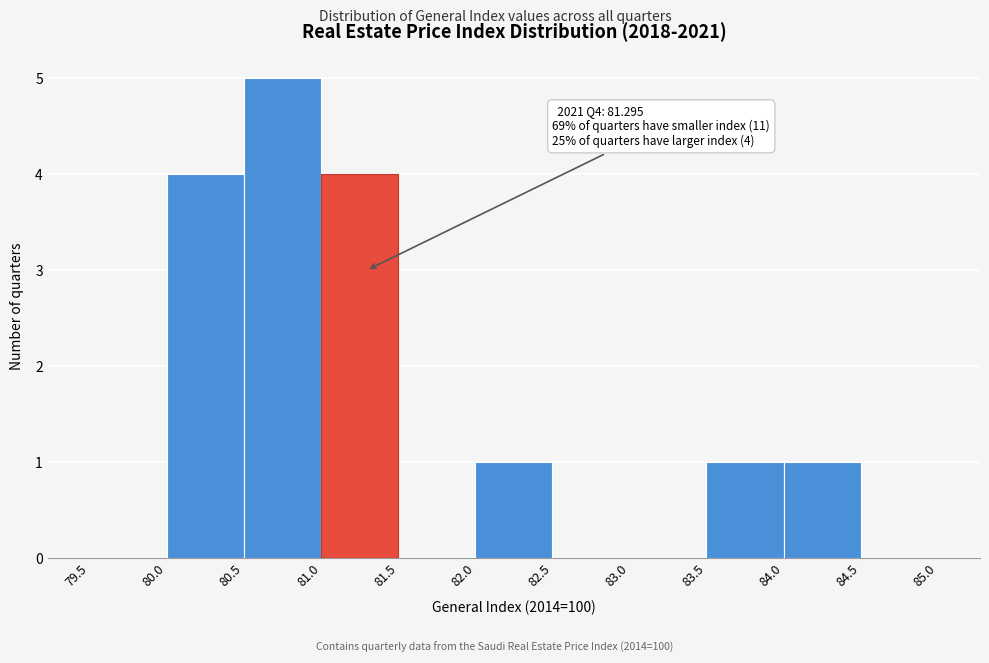

Which range on the x-axis has the tallest bar?

80.5 to 81.0